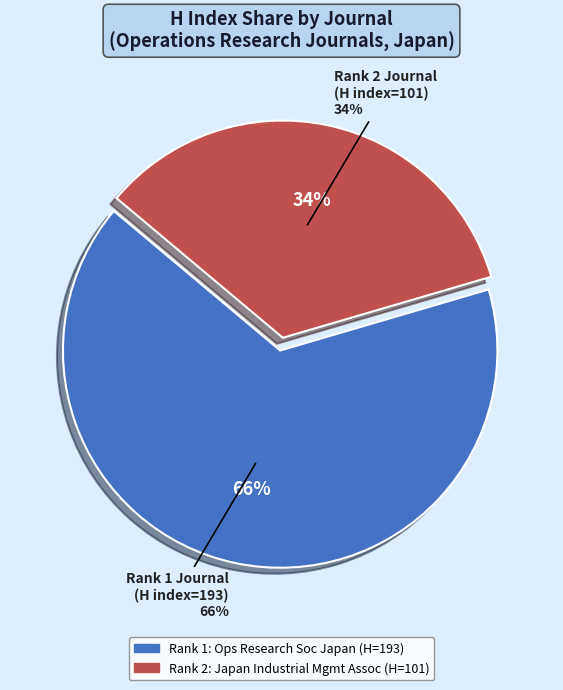

The Journal of the Operations Research Society of Japan (Rank 1) slice represents 53% of the pie. True or false?

False